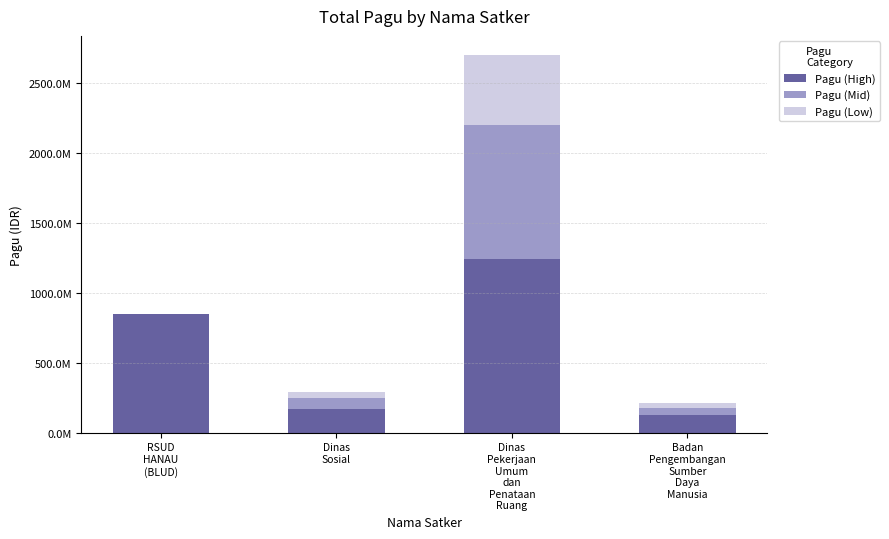

Rank the series at Dinas
Sosial from highest to lowest value.

Pagu (High), Pagu (Mid), Pagu (Low)